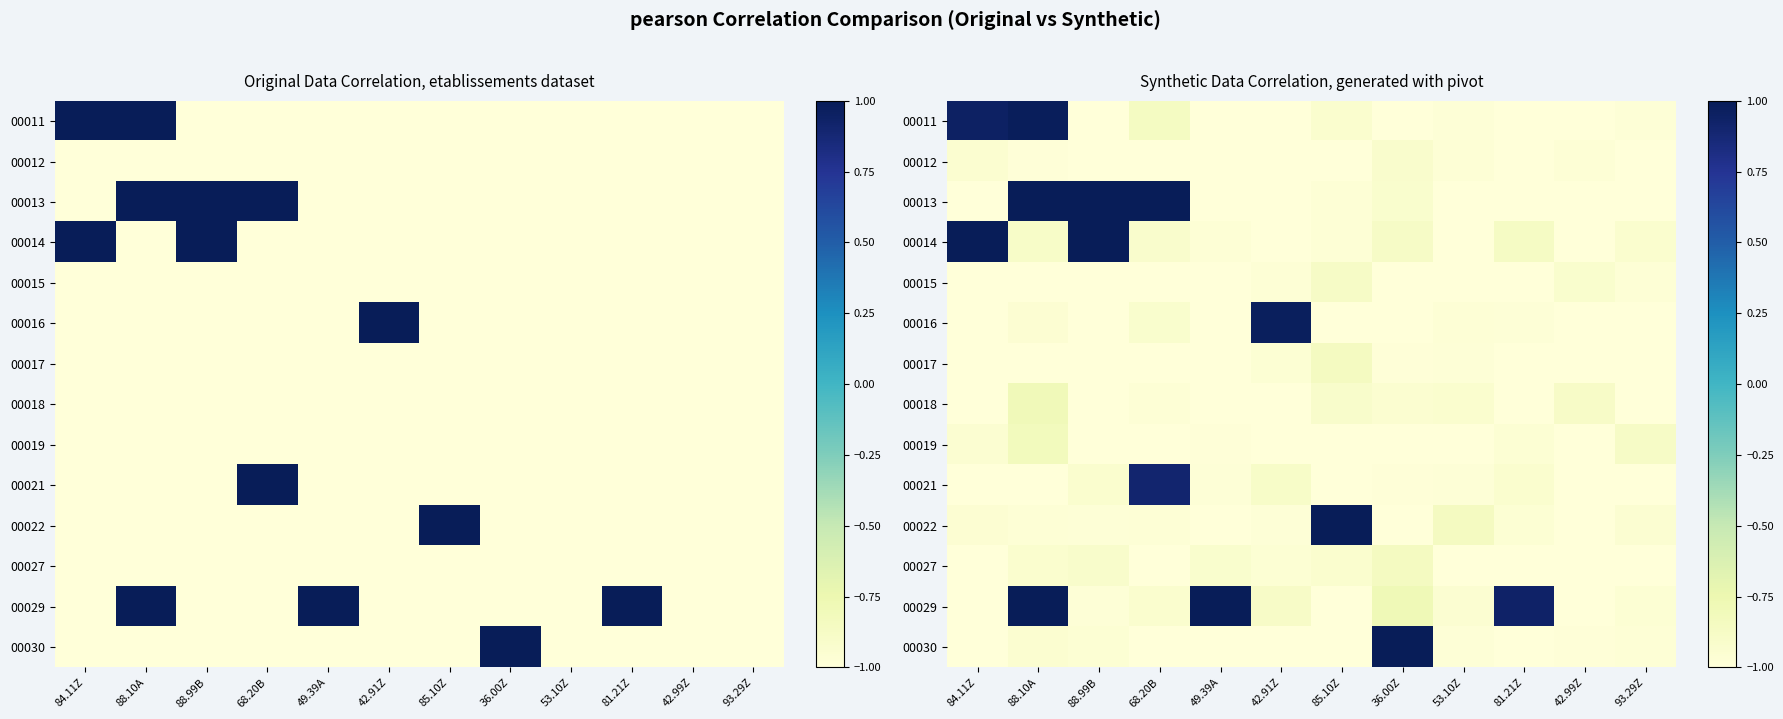

Count the number of categories in the chart.

12